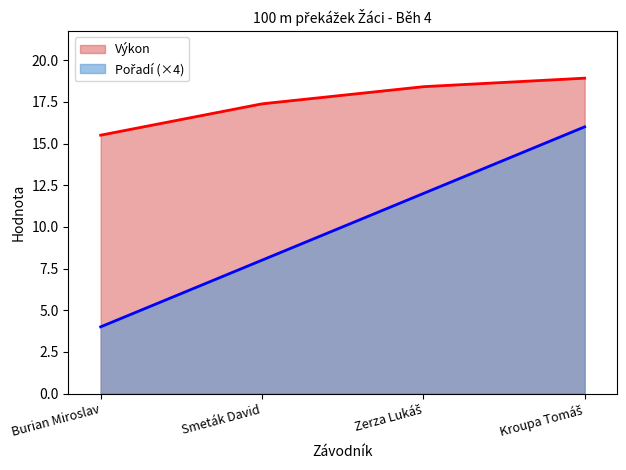

What position from the right is Zerza Lukáš?

2